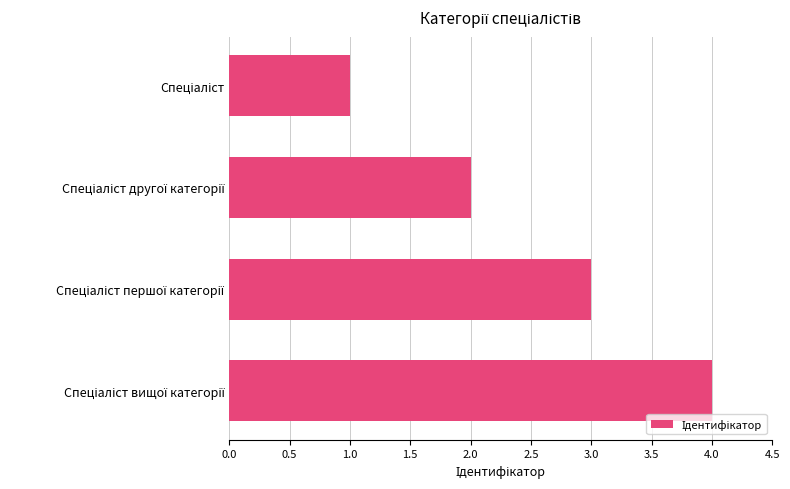

What is the greatest value displayed?

4